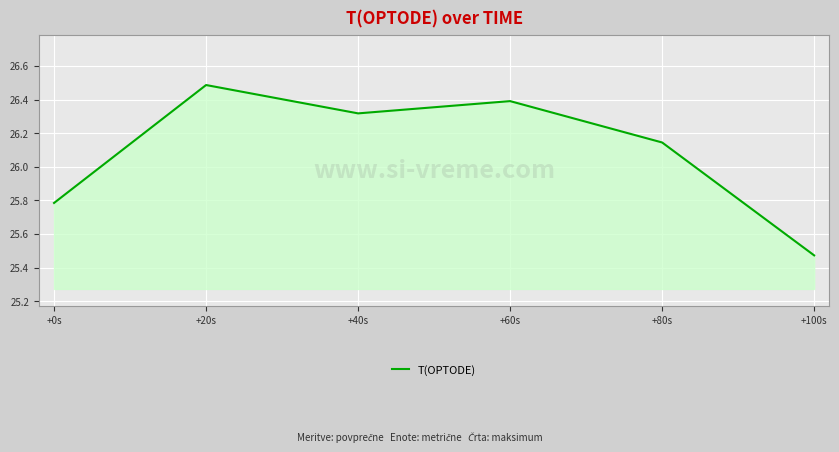

Read the value at +20s.

26.5